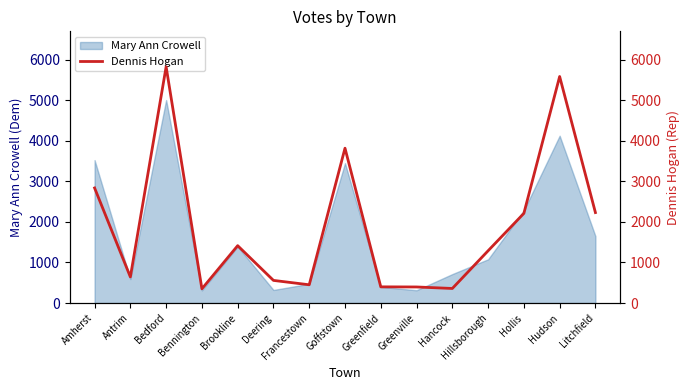

The Mary Ann Crowell series shows 714 at Hancock. True or false?

True